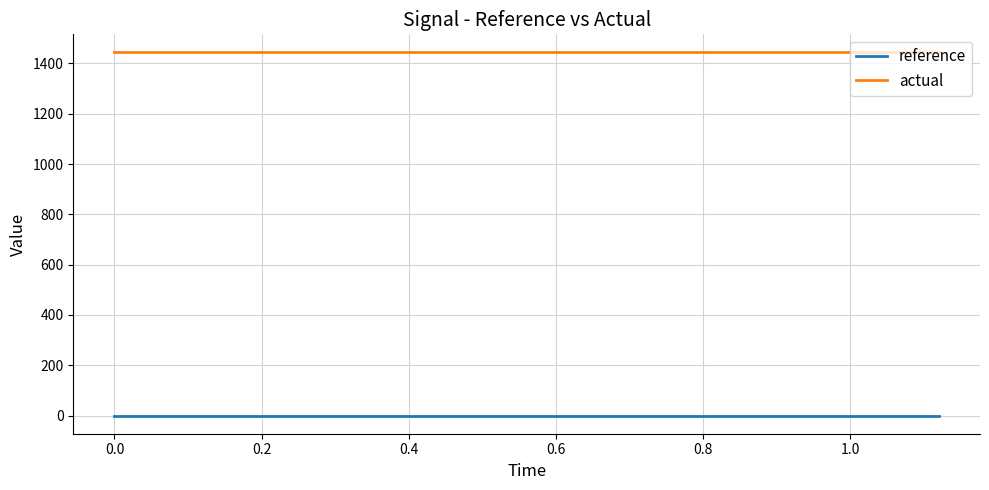

What is the maximum value for actual?

1443.4